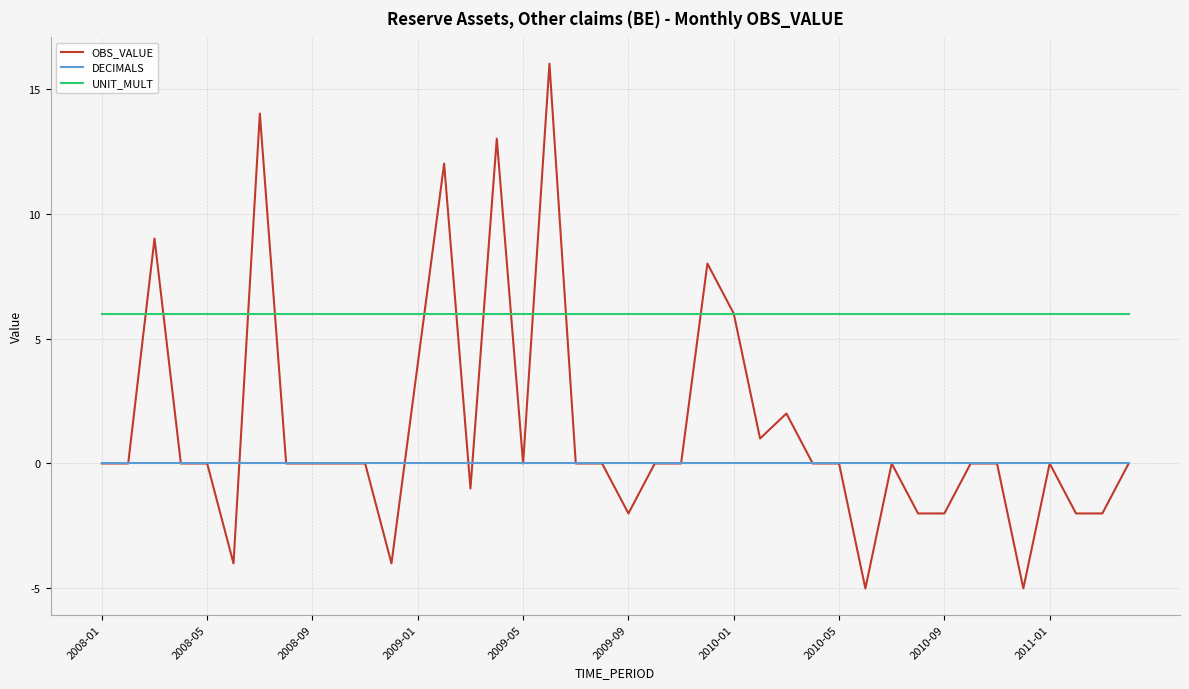

Which series has the largest range (max minus min)?

OBS_VALUE